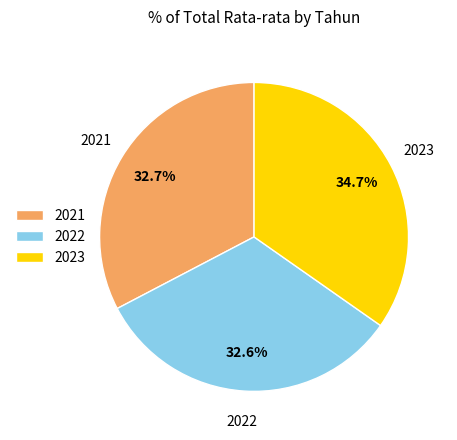

To the nearest percent, what is the average slice percentage?

33%